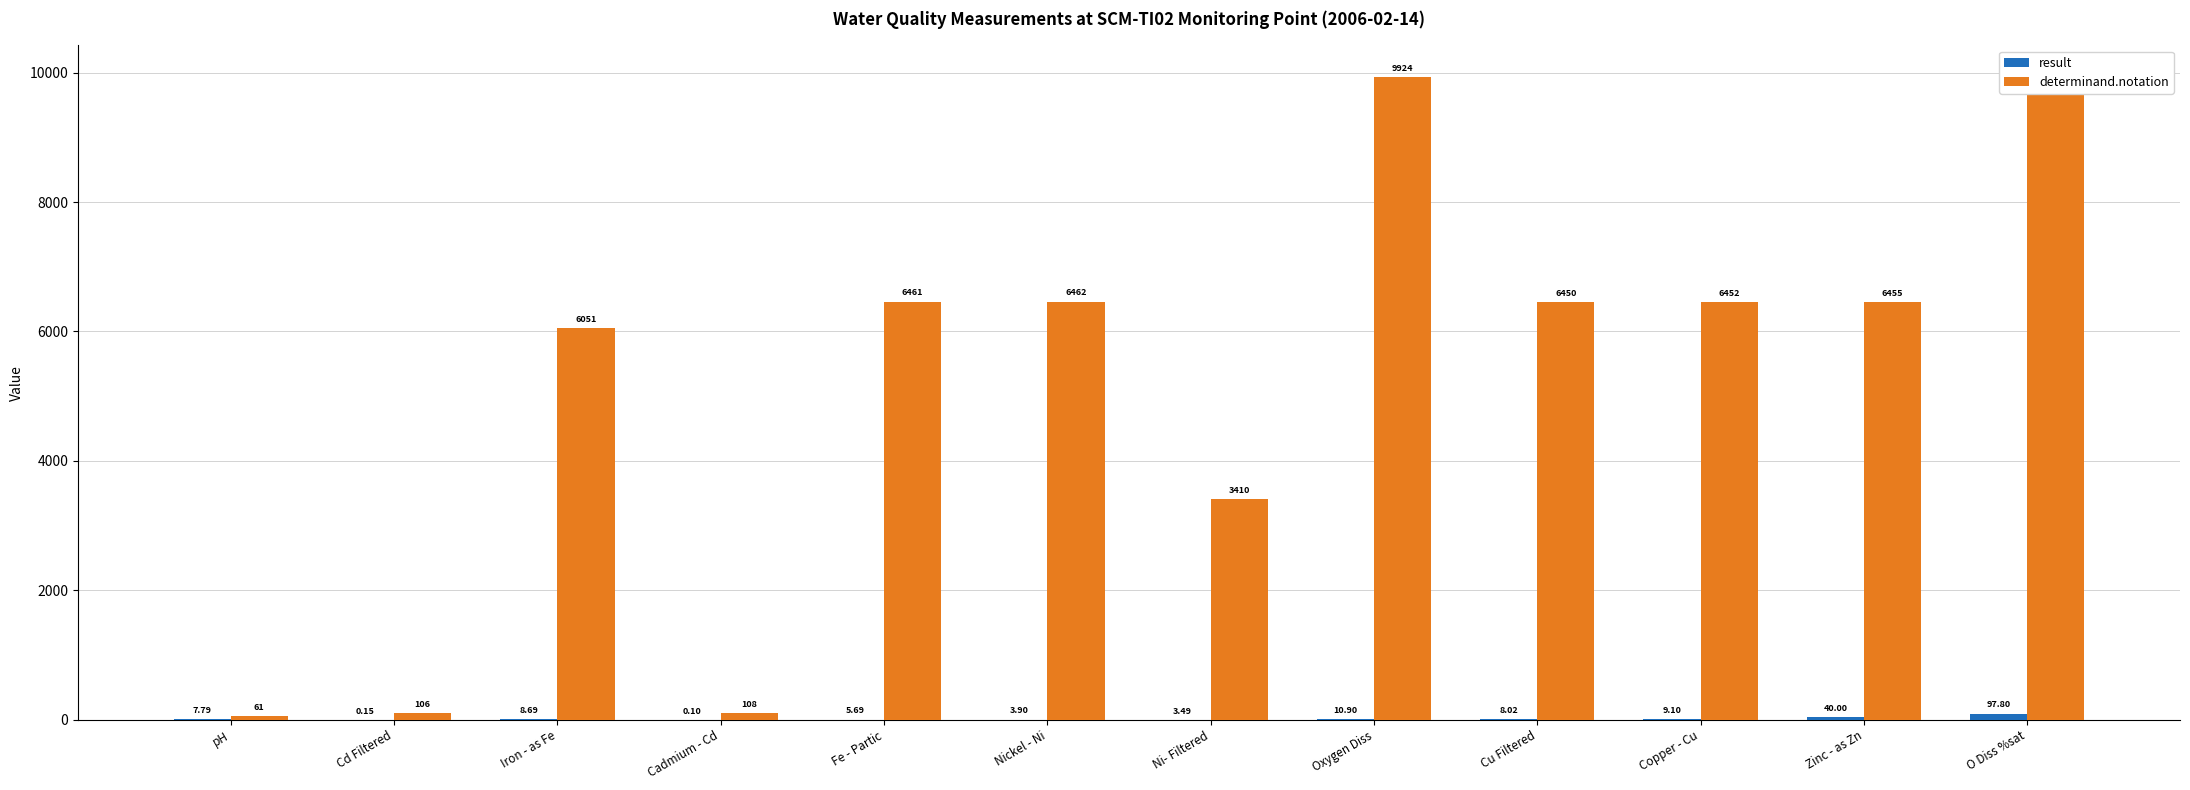

Which series has the largest total across all categories?

determinand.notation